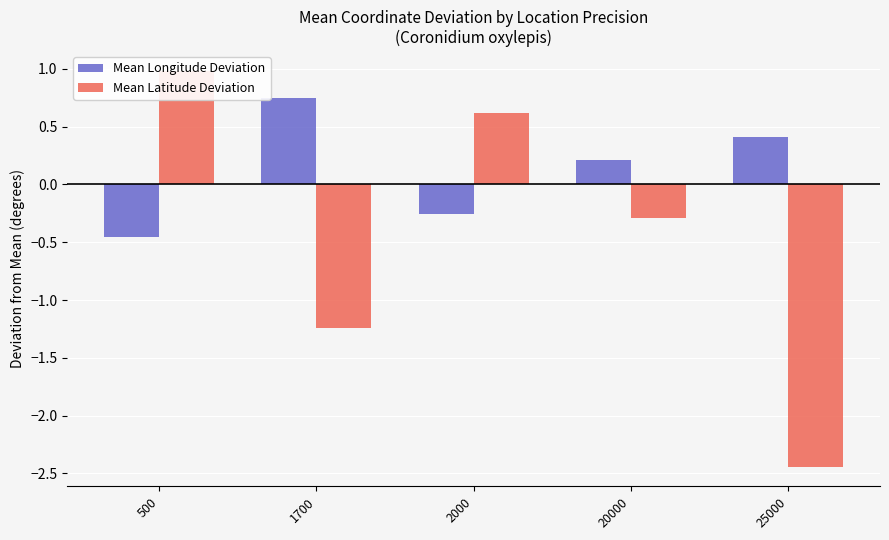

Which category has the lowest value across all series?

25000